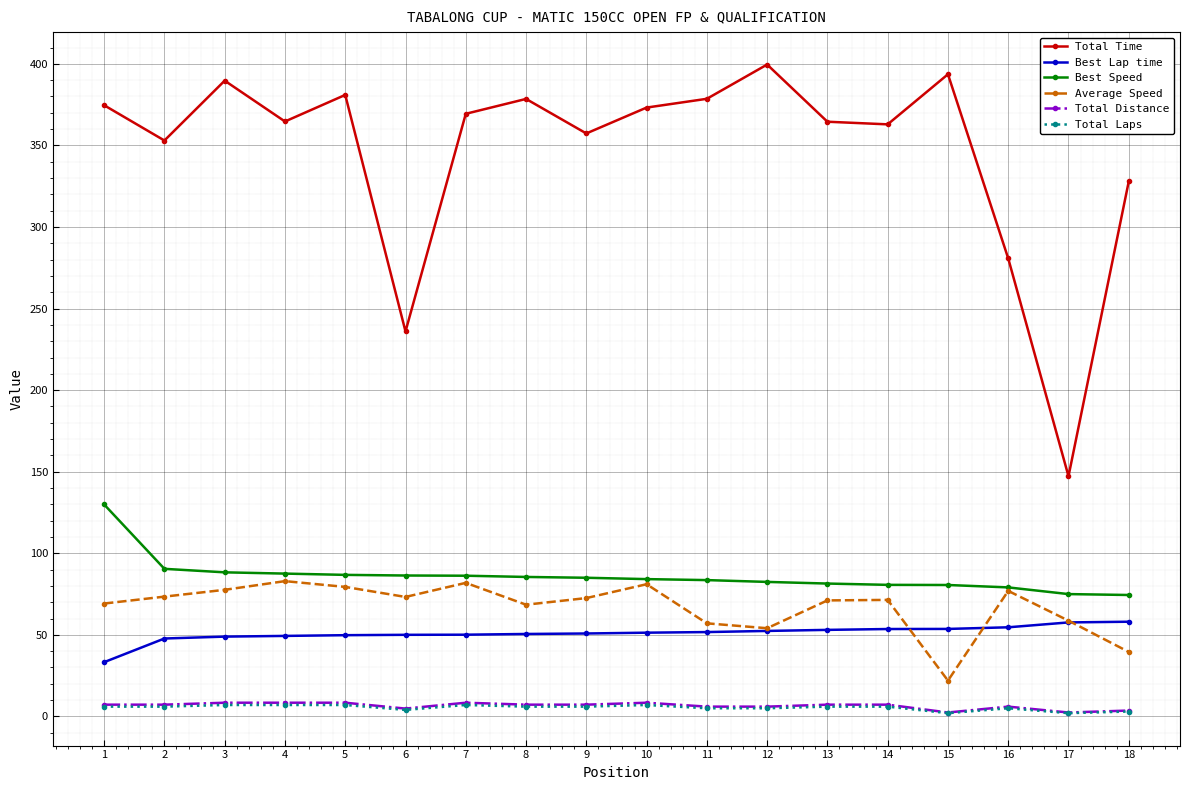

What is the spread (max minus min) of values at 11?

373.6